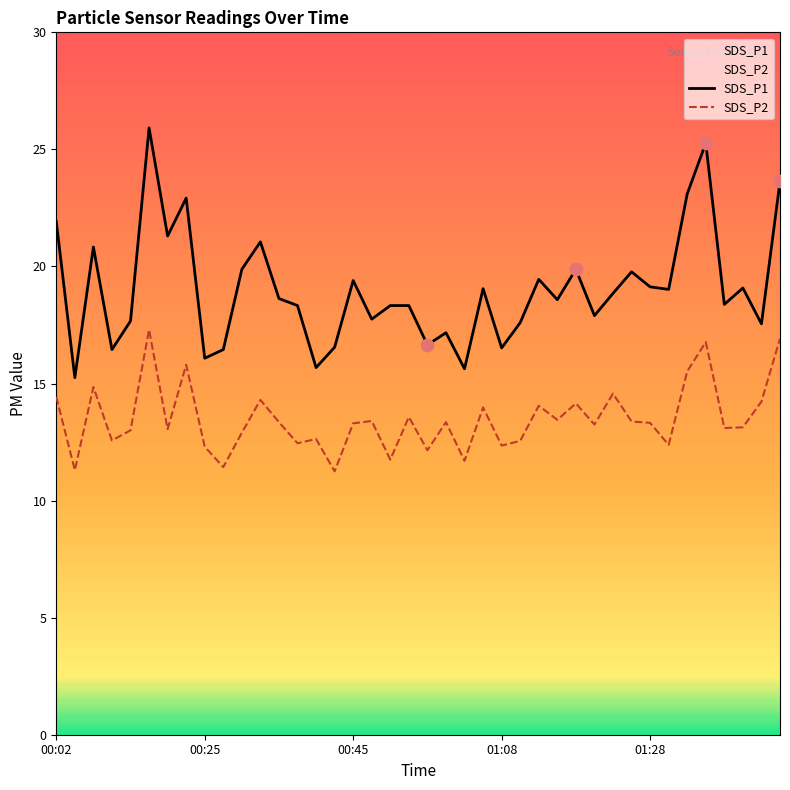

What is the total value across all series at 00:55?

28.8